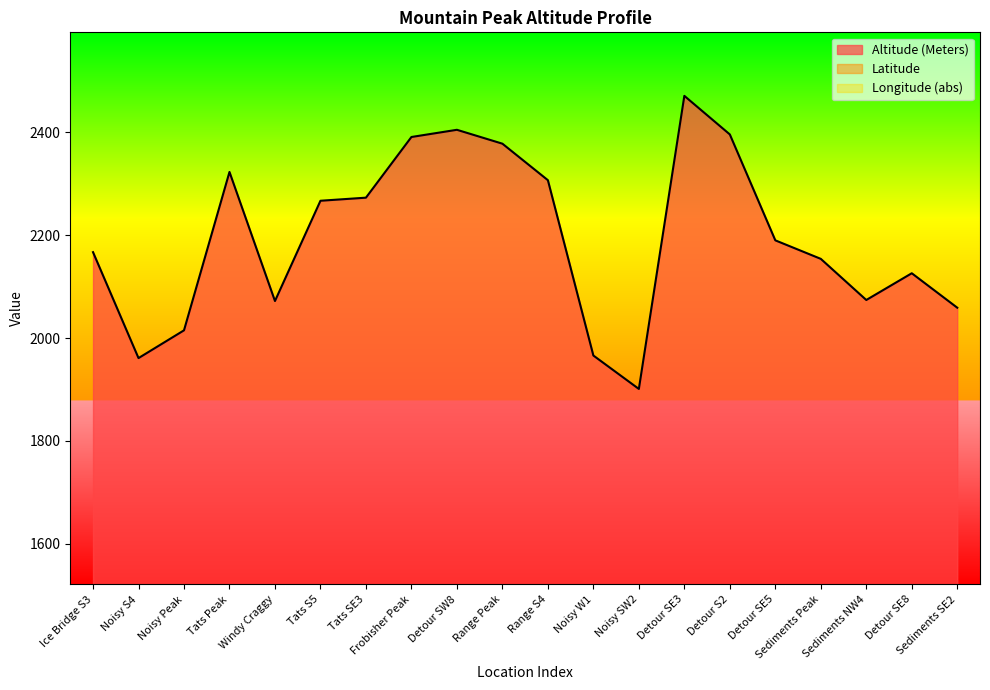

The value of Altitude (Meters) at Ice Bridge S3 is 2167.0. True or false?

True